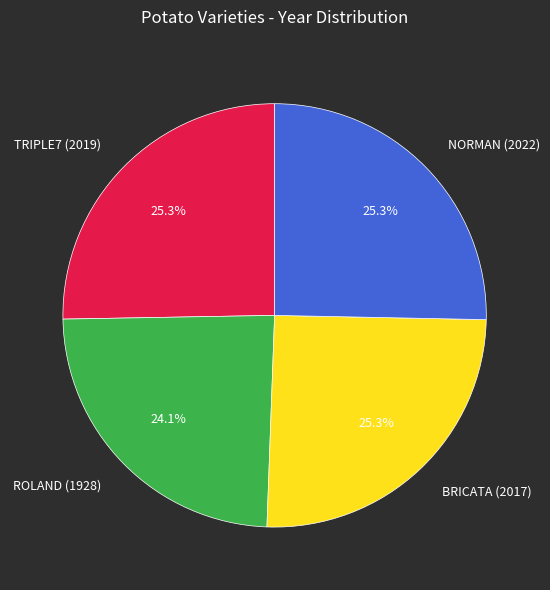

Which slice is the smallest?

ROLAND (1928)